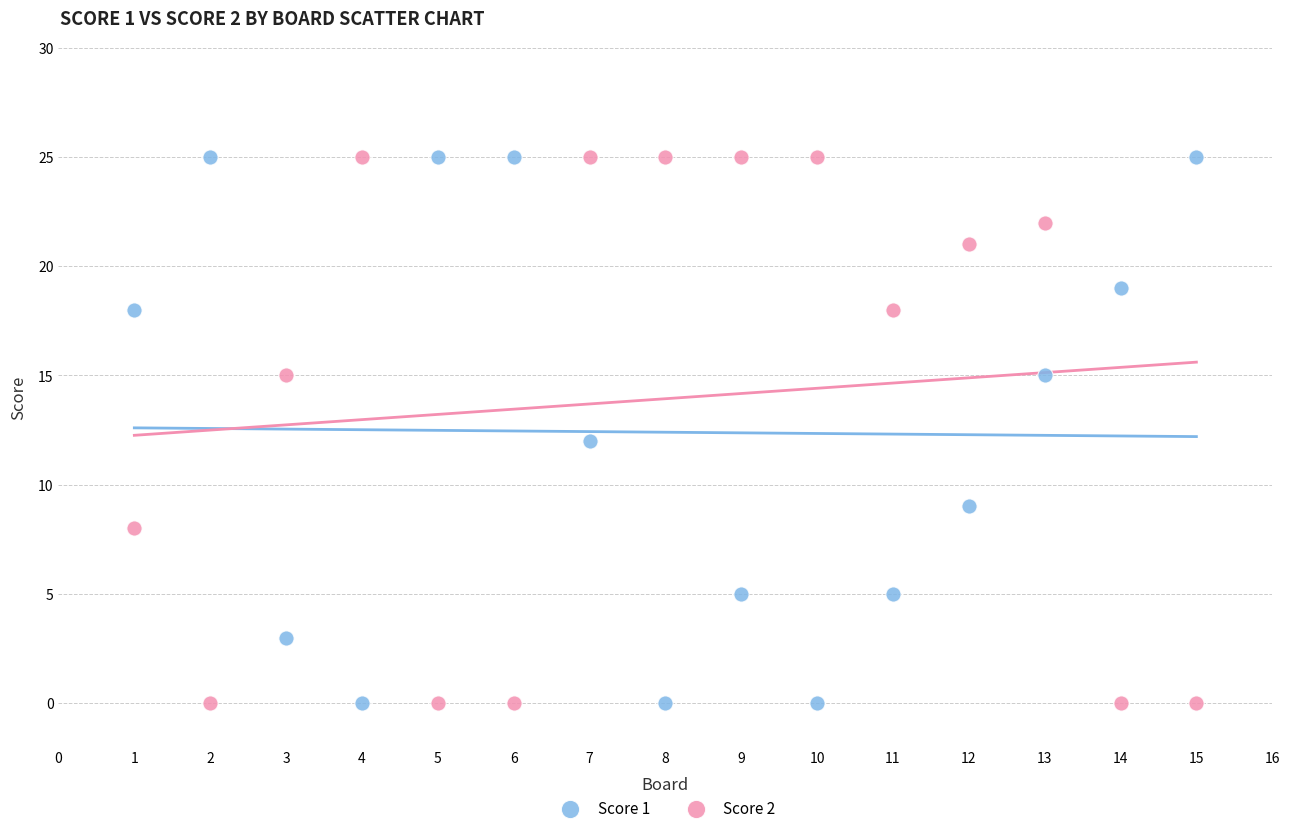

What is the X range (max minus min) for the scatter plot?

14